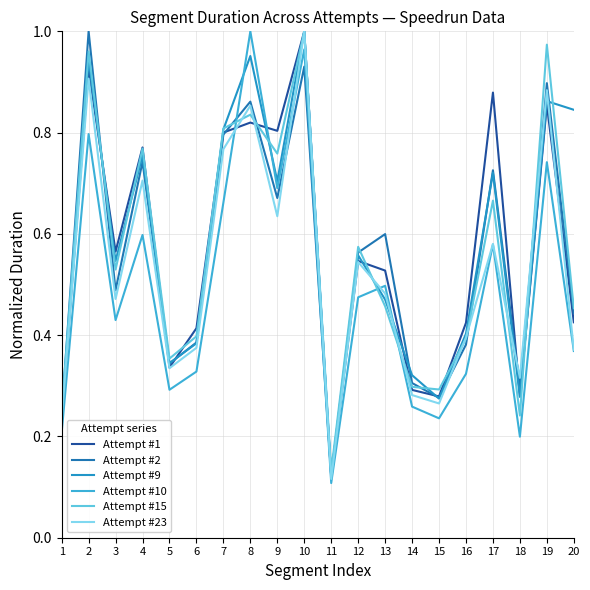

Reading left to right, transcribe all the data shown in this chart.

Attempt #1: 0.2	0.9	0.6	0.8	0.3	0.4	0.8	0.8	0.8	1.0	0.1	0.5	0.5	0.3	0.3	0.4	0.9	0.3	0.9	0.4
Attempt #2: 0.2	1.0	0.5	0.7	0.3	0.4	0.8	0.9	0.7	0.9	0.1	0.6	0.6	0.3	0.3	0.4	0.7	0.3	0.9	0.4
Attempt #9: 0.2	0.9	0.5	0.8	0.3	0.4	0.8	1.0	0.7	1.0	0.1	0.6	0.5	0.3	0.3	0.4	0.7	0.3	0.9	0.8
Attempt #10: 0.2	0.8	0.4	0.6	0.3	0.3	0.7	1.0	0.7	1.0	0.1	0.5	0.5	0.3	0.2	0.3	0.6	0.2	0.7	0.4
Attempt #15: 0.2	1.0	0.5	0.8	0.4	0.4	0.8	0.8	0.8	1.0	0.1	0.6	0.5	0.3	0.3	0.4	0.7	0.2	1.0	0.5
Attempt #23: 0.2	0.9	0.5	0.7	0.3	0.4	0.8	0.9	0.6	1.0	0.1	0.5	0.5	0.3	0.3	0.4	0.6	0.3	0.9	0.4